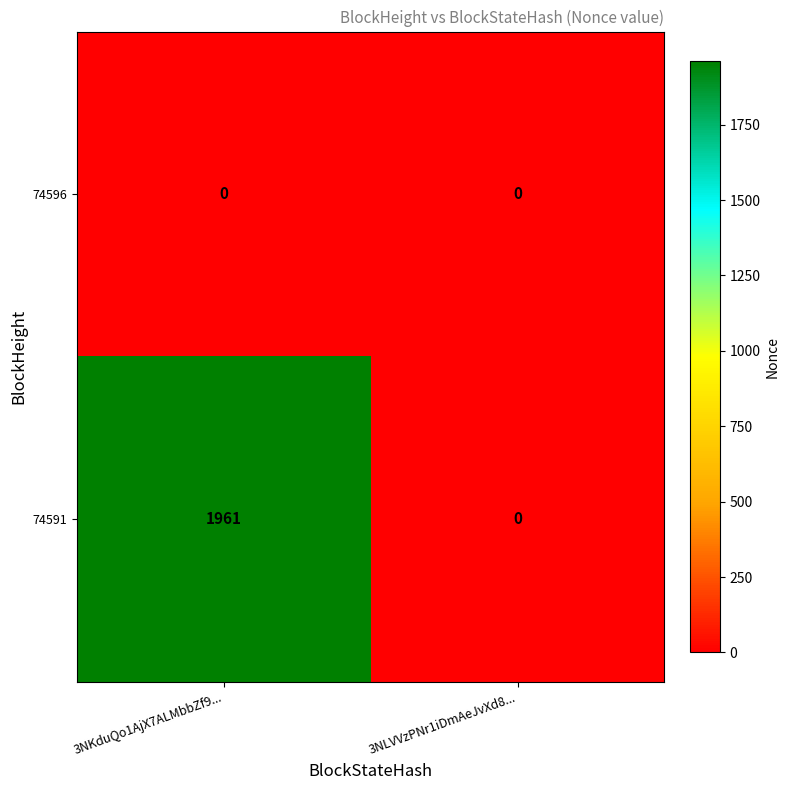

Reading left to right, what are all the values shown in this chart?

74596: 0	0
74591: 1961	0